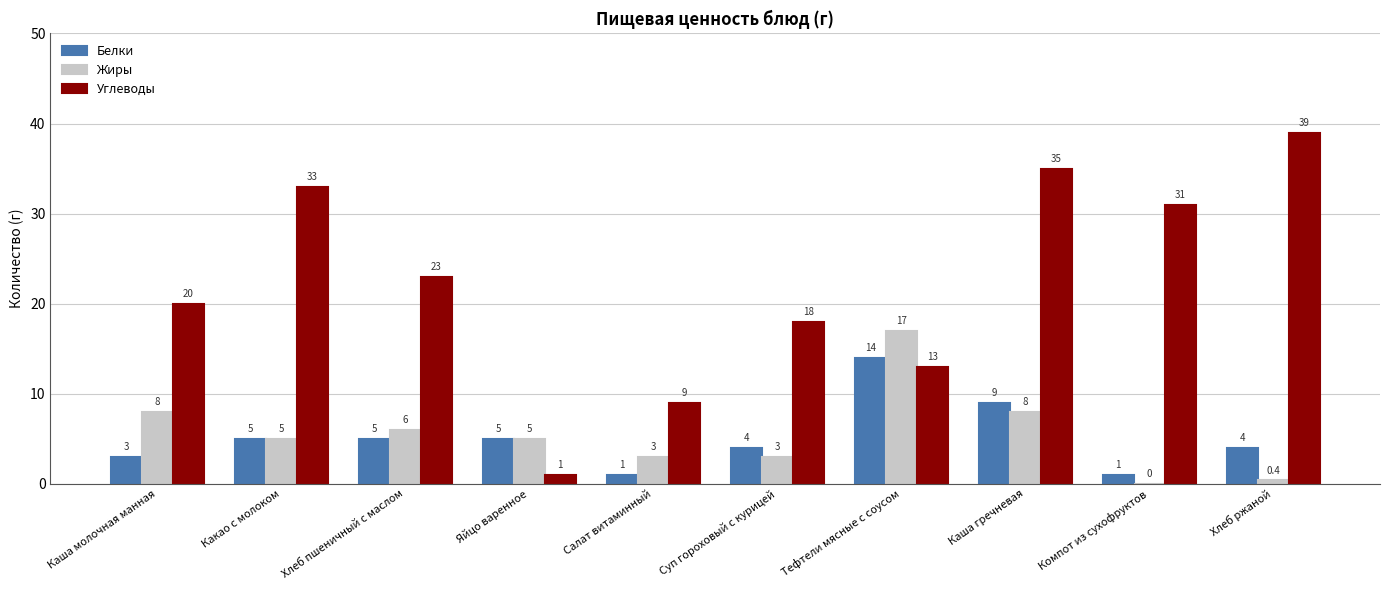

Which label corresponds to the largest value in the chart?

Хлеб ржаной